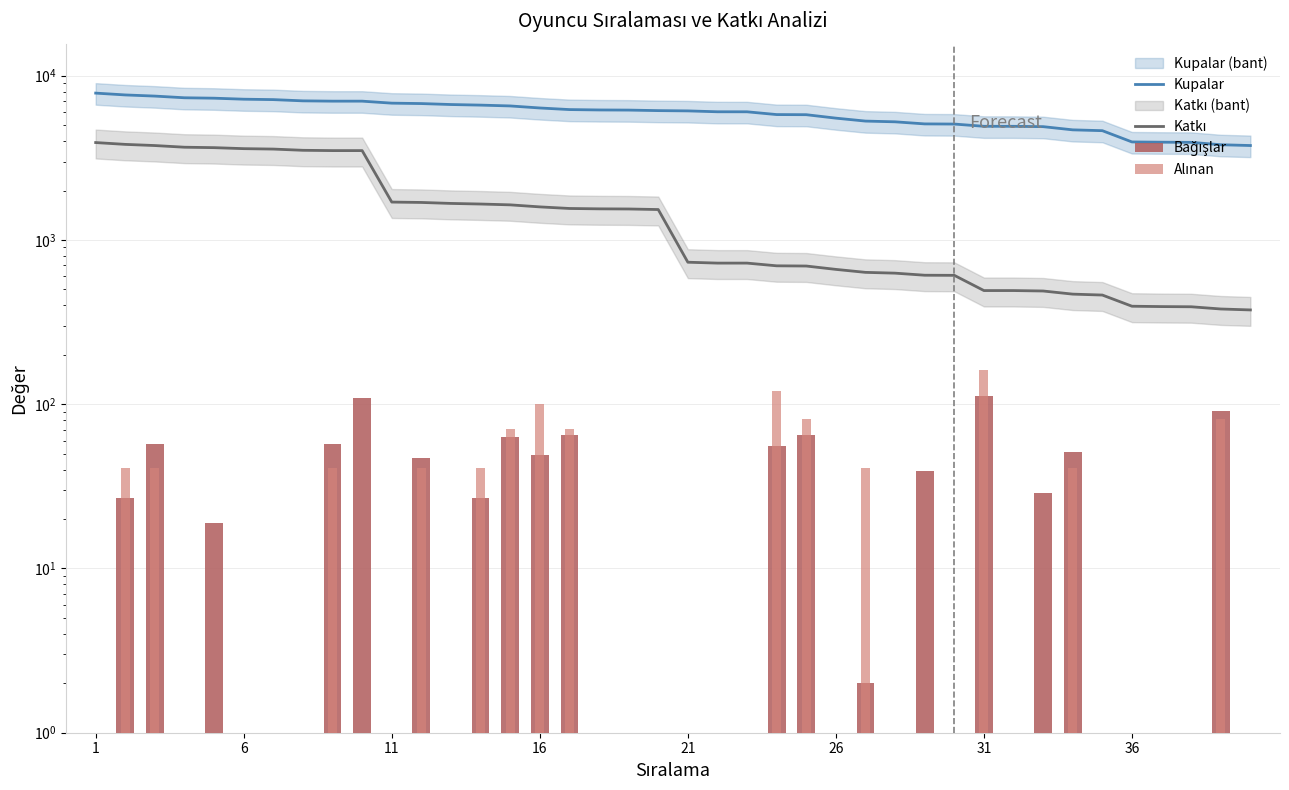

At how many categories does at least one series exceed 1765?

40